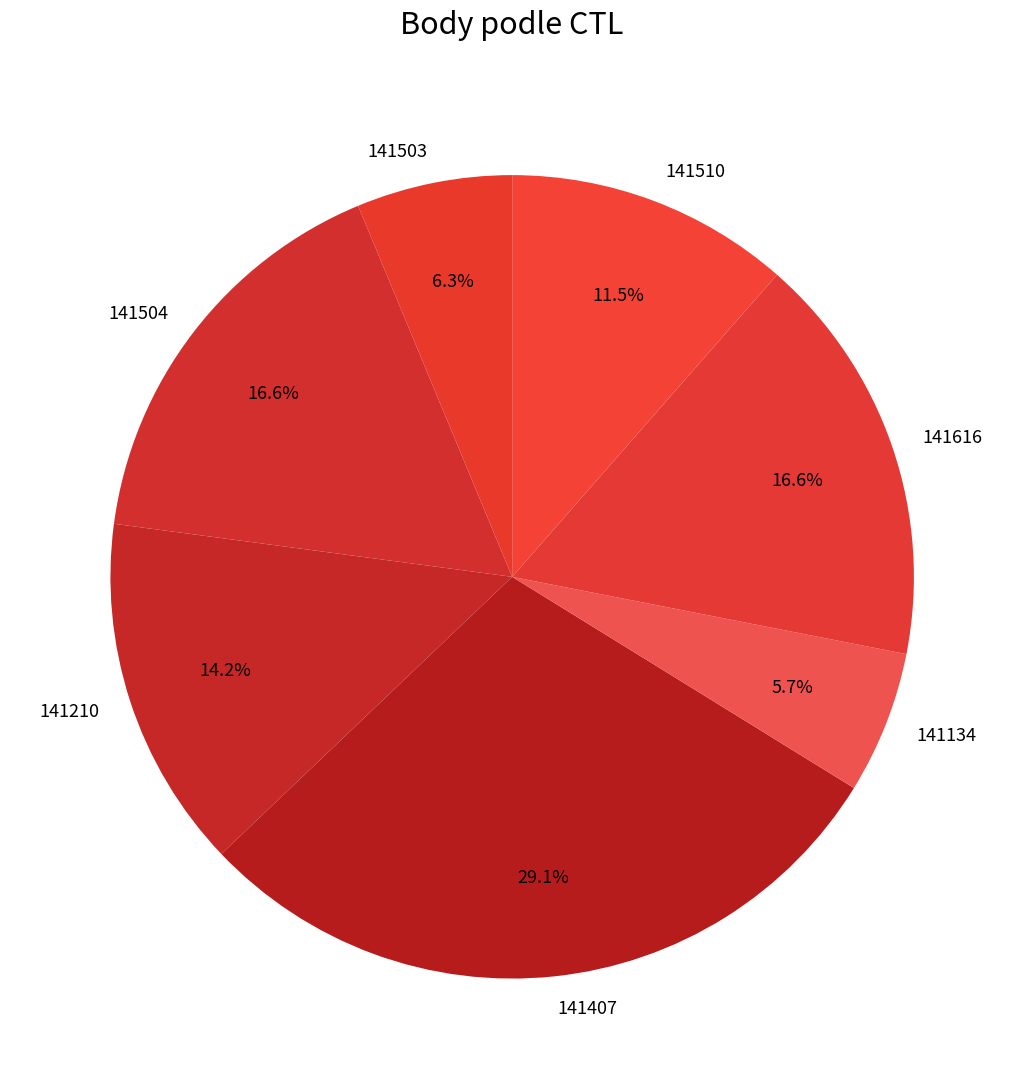

What is the largest slice in the pie chart?

141407